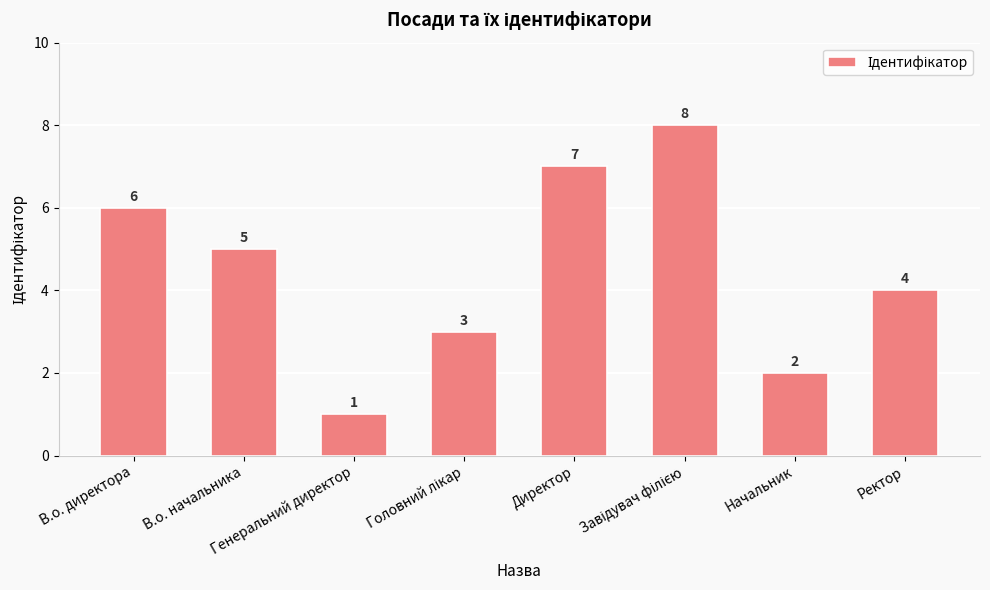

What is the maximum value shown in the chart?

8